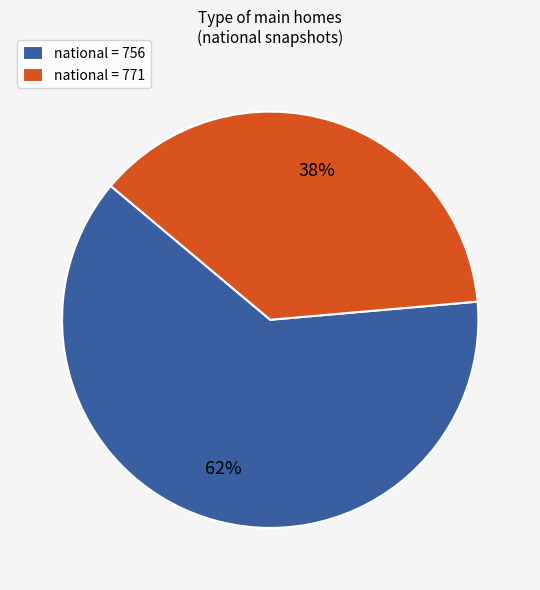

Do national = 771 and national = 756 together represent more than half of the pie?

Yes